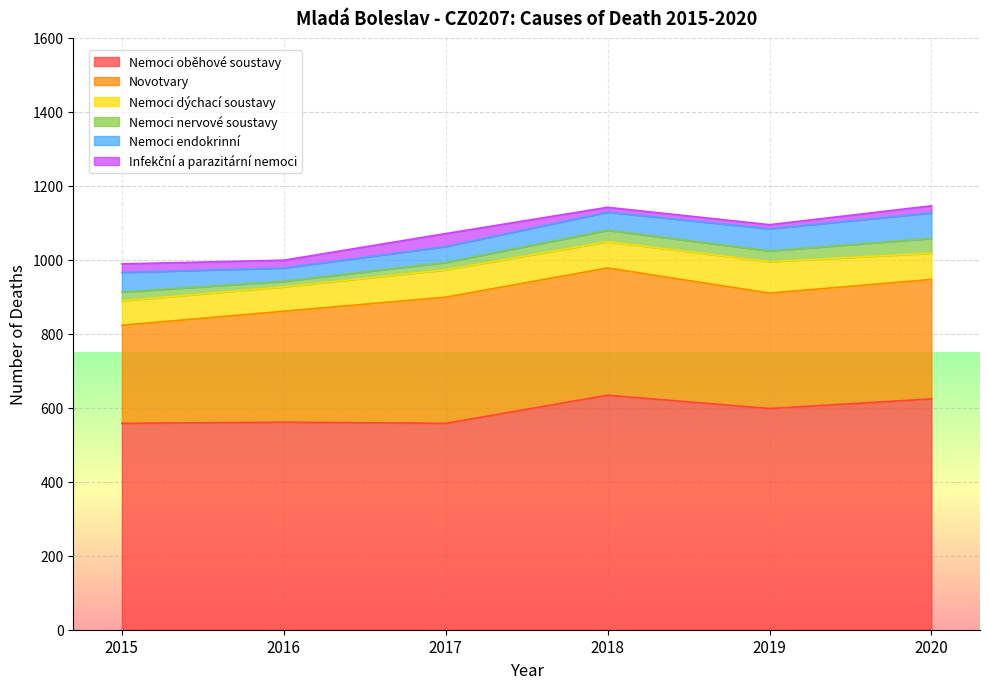

Which series changed the most between 2018 and 2020?

Novotvary